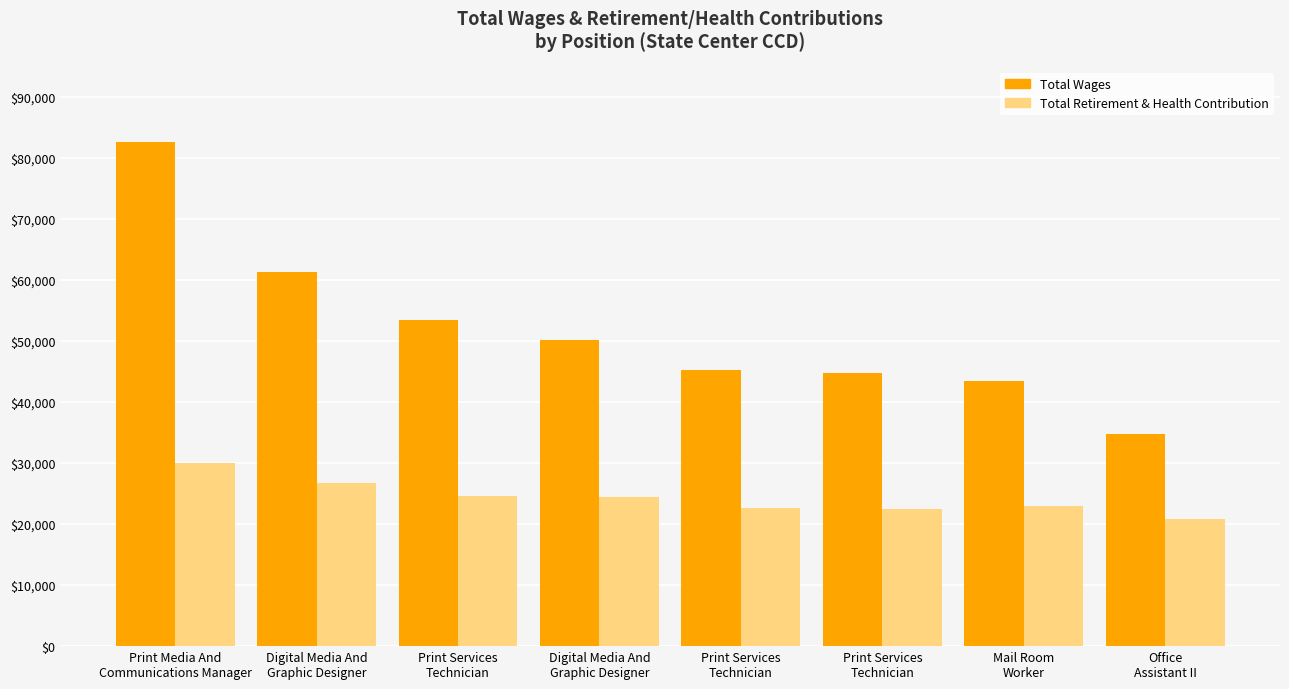

True or false: Total Wages has a value of 50143 at Digital Media And
Graphic Designer.

True